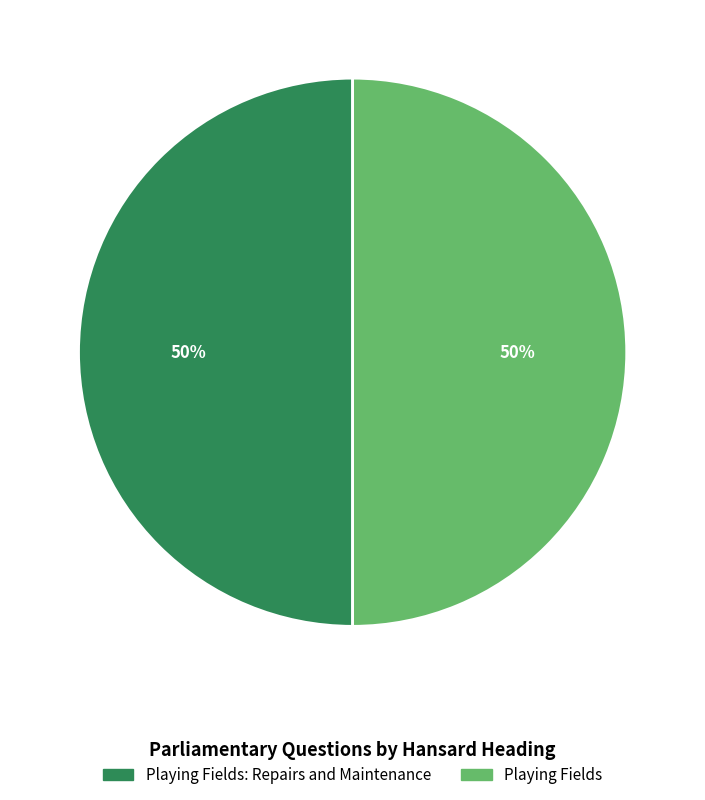

To the nearest percent, what is the average slice percentage?

50%